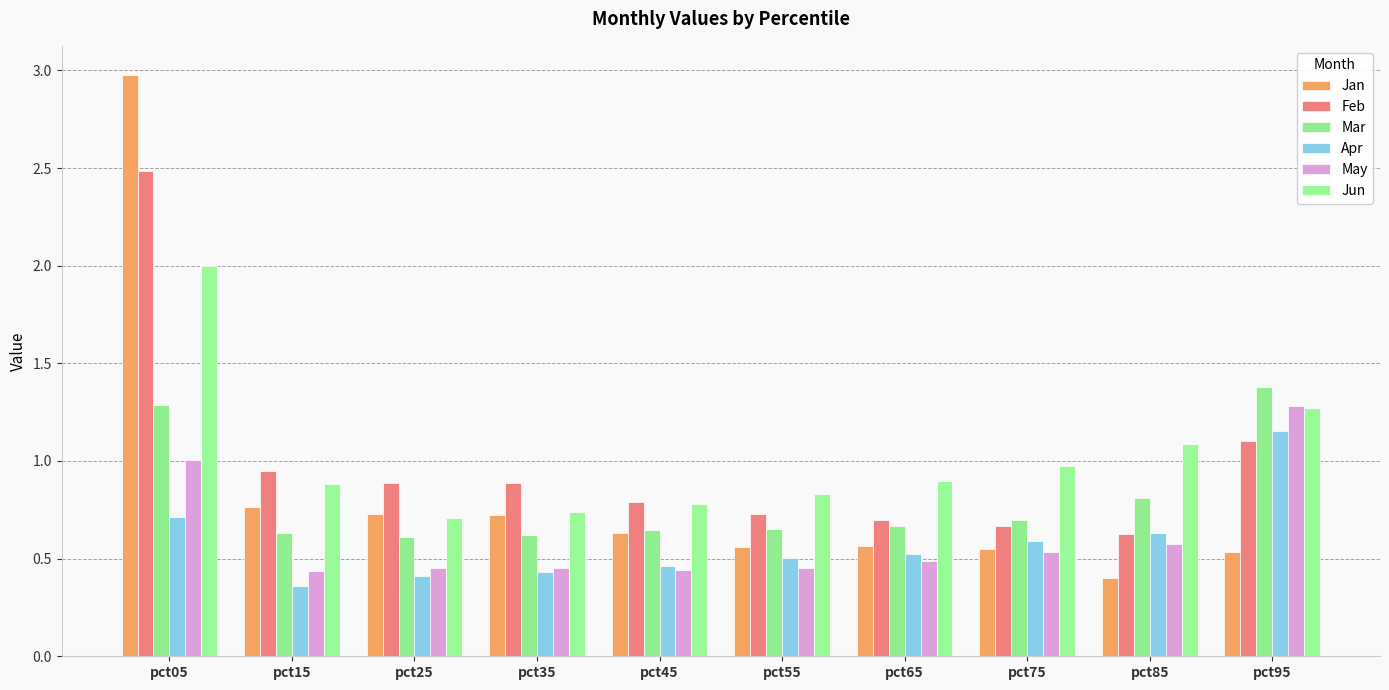

What are all the series names shown in the legend?

Jan, Feb, Mar, Apr, May, Jun